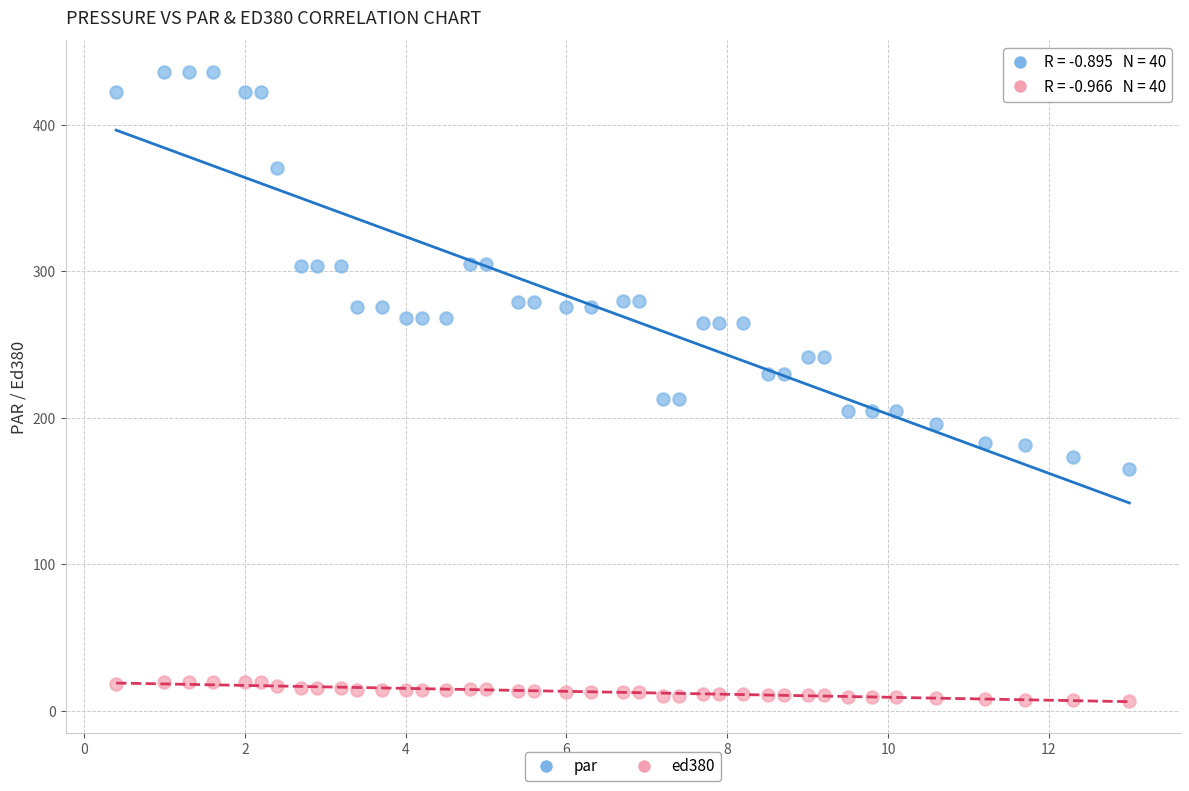

Which series reaches the minimum Y coordinate?

ed380